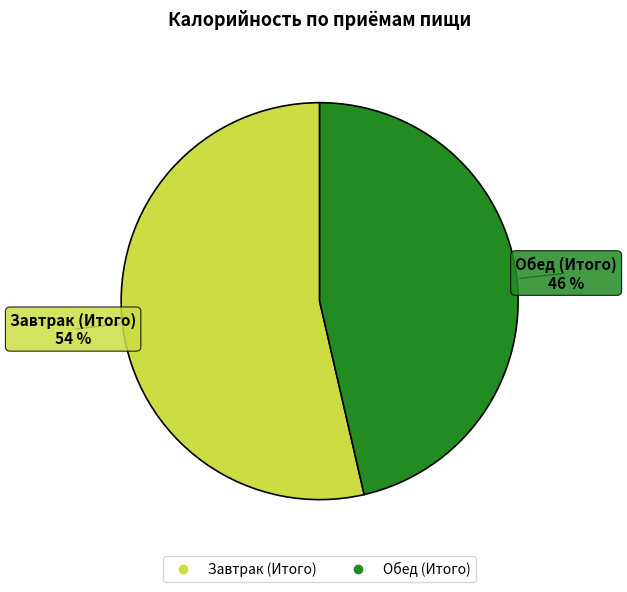

True or false: Обед (Итого) accounts for 37% of the total.

False